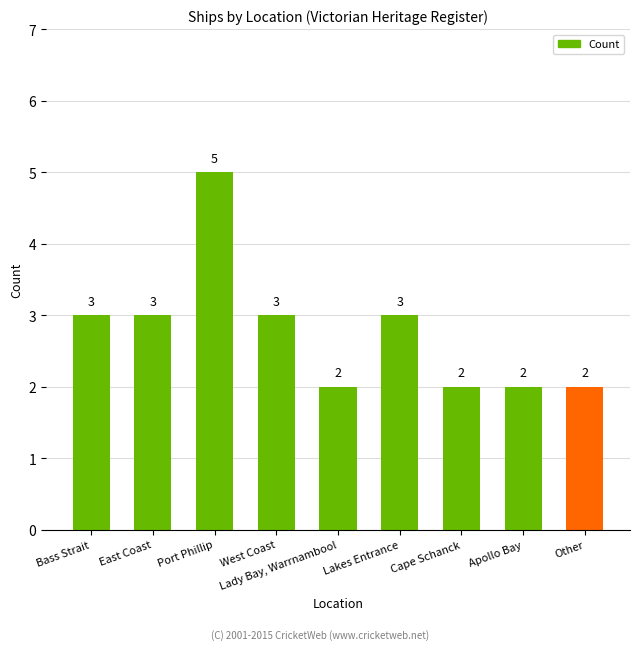

Reading left to right, what are all the values shown in this chart?

3	3	5	3	2	3	2	2	2